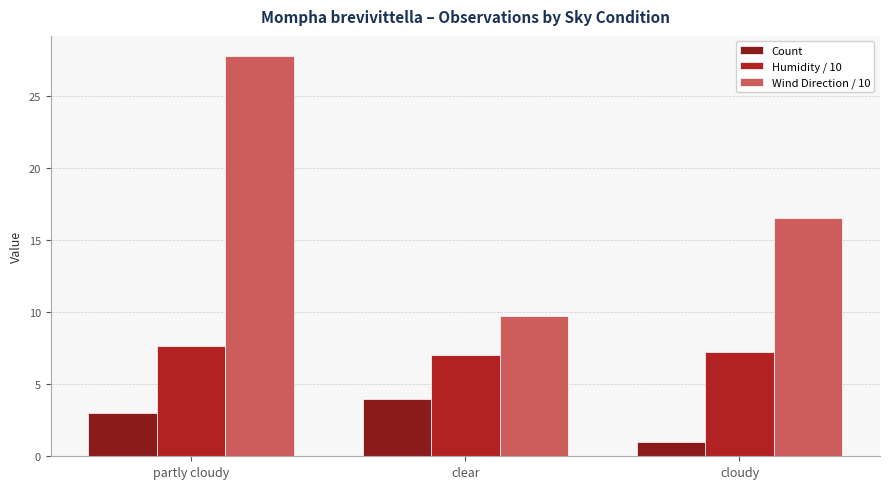

What position from the left is cloudy?

3